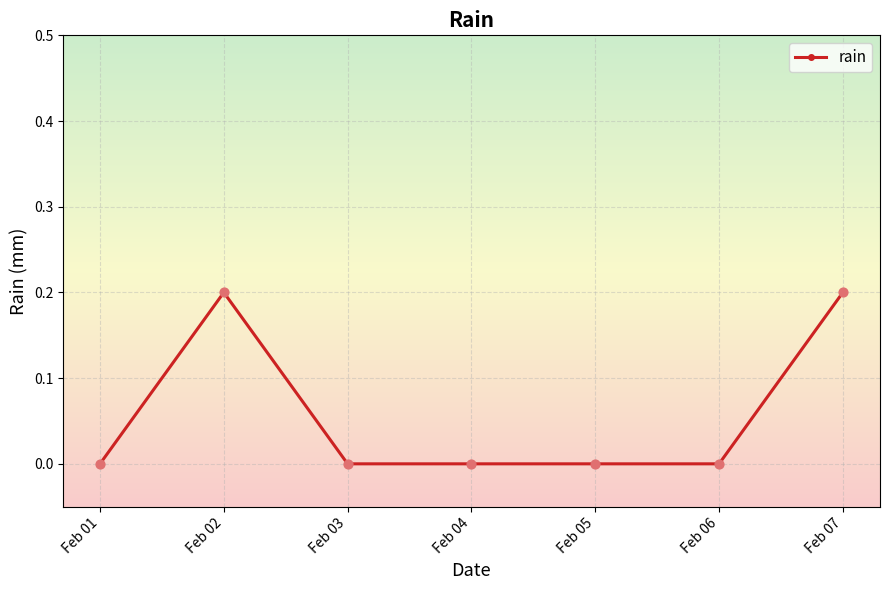

What is the change in value from Feb 04 to Feb 07?

+0.2